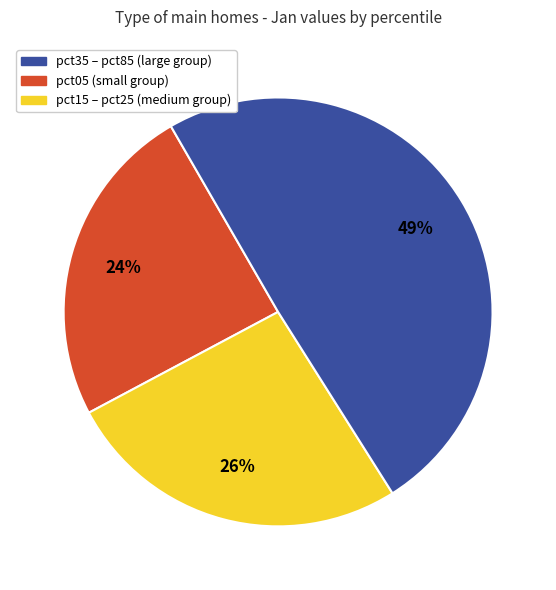

Is there any slice that represents more than half of the pie?

No